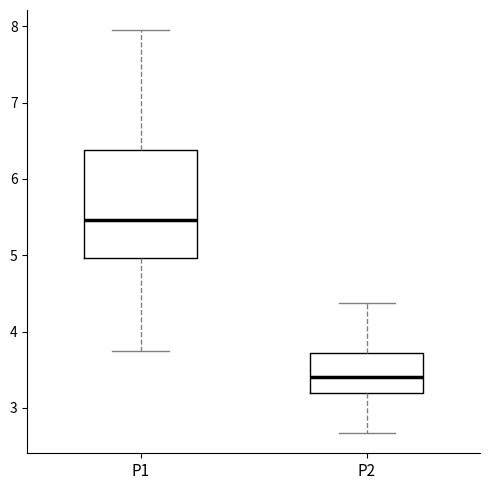

Reading left to right, transcribe this box plot: for each box, give where its median line is, the range the box spans, and where its two whiskers end, as read against the y-axis. The values are not printed on the chart, so give them approximately, as read against the axis.

P1: median 5.5, box 5.0 to 6.4, whiskers 3.8 to 8.0
P2: median 3.4, box 3.2 to 3.7, whiskers 2.7 to 4.4